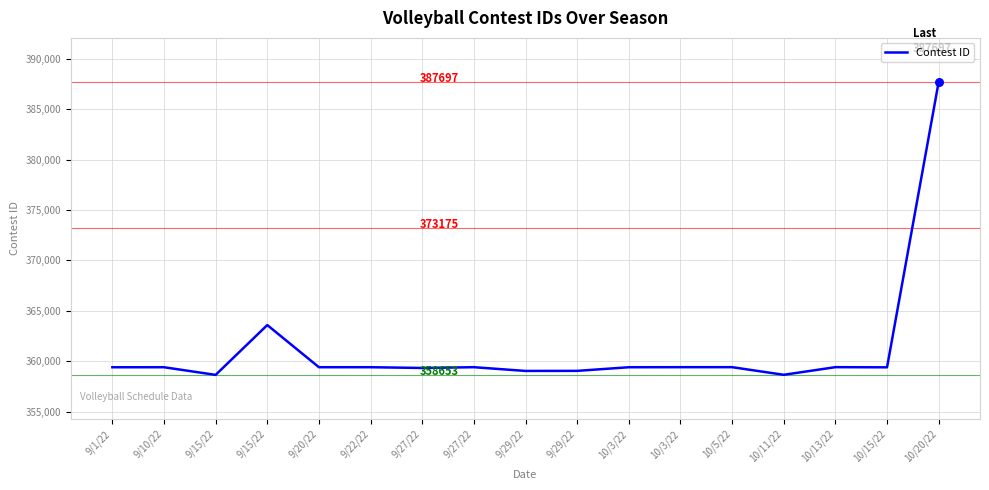

How many lines are shown in the chart?

1